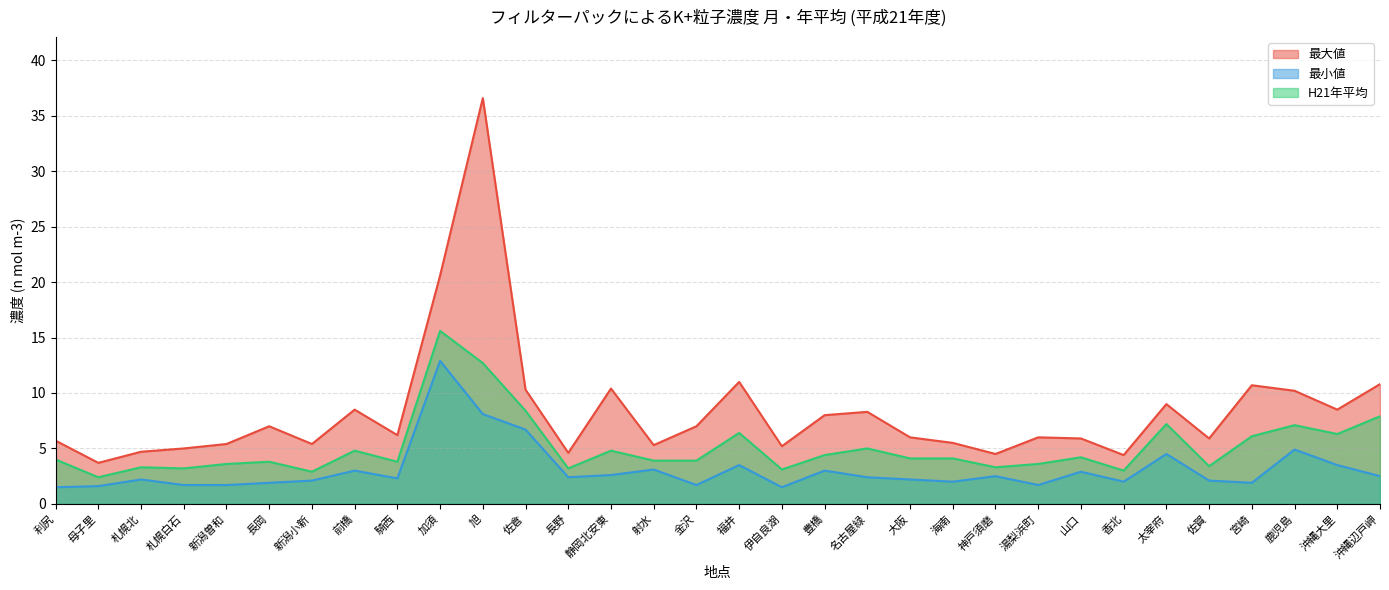

The H21年平均 series shows 6.1 at 宮崎. True or false?

True